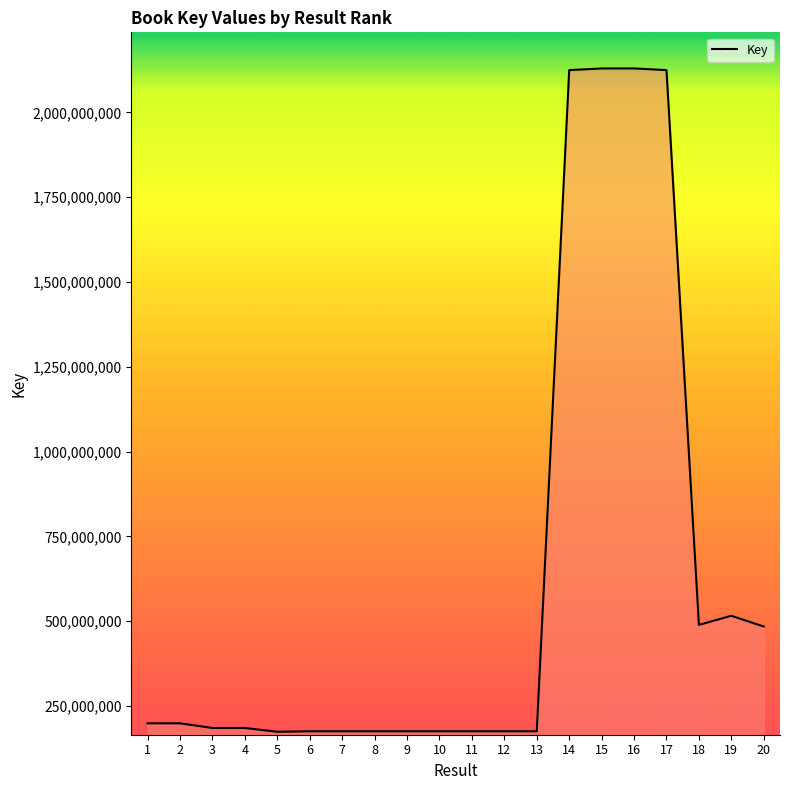

Reading right to left, what are all the values shown in this chart?

20=484136850	19=515924930	18=489071233	17=2124886830	16=2129749634	15=2129749777	14=2124818730	13=175303279	12=175302669	11=175304014	10=175301715	9=175301362	8=175301043	7=175300973	6=175302885	5=173899696	4=185029571	3=185030595	2=198787981	1=198788125